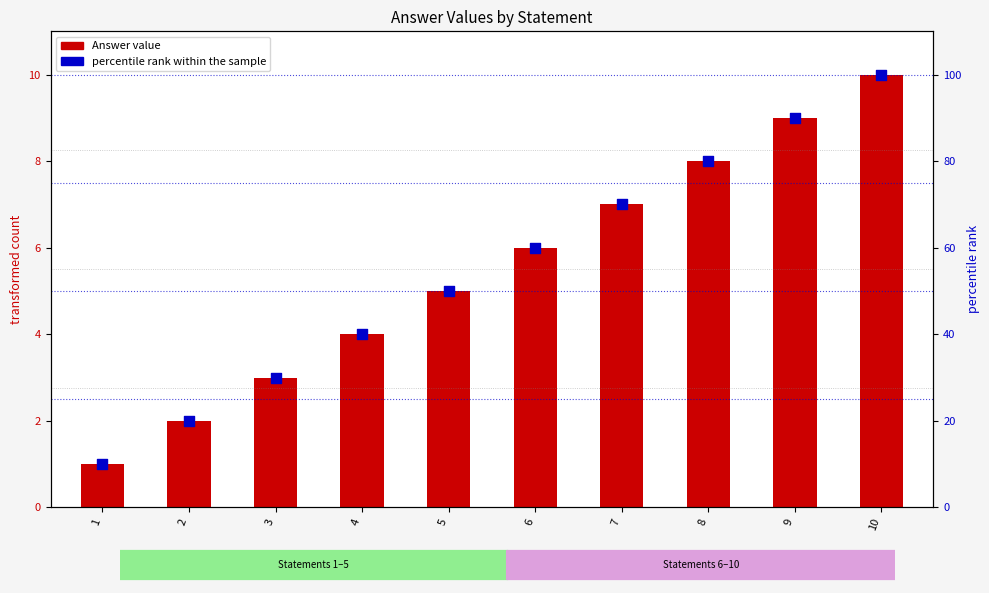

Which series has the widest spread of Y values?

percentile rank within the sample